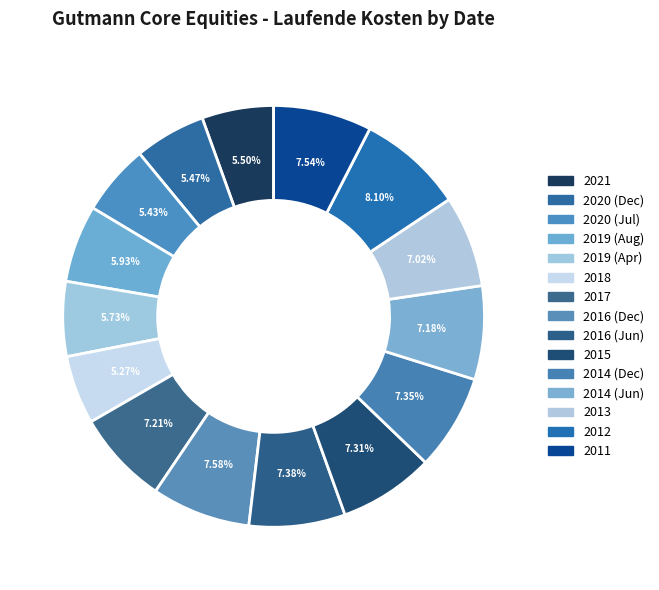

How many segments does this pie chart have?

15